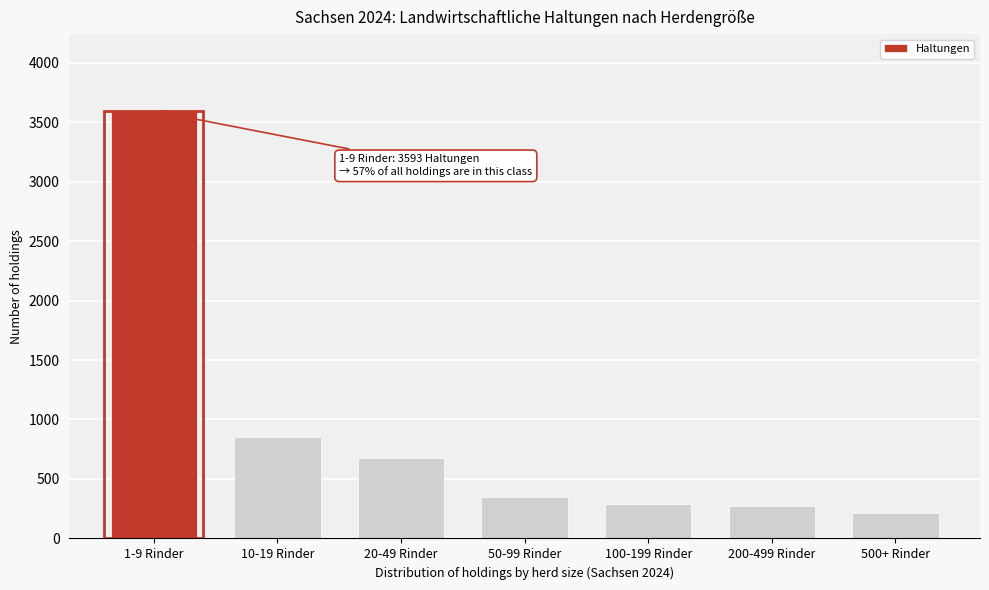

What value does the data have at 100-199 Rinder, to the nearest 100?

300